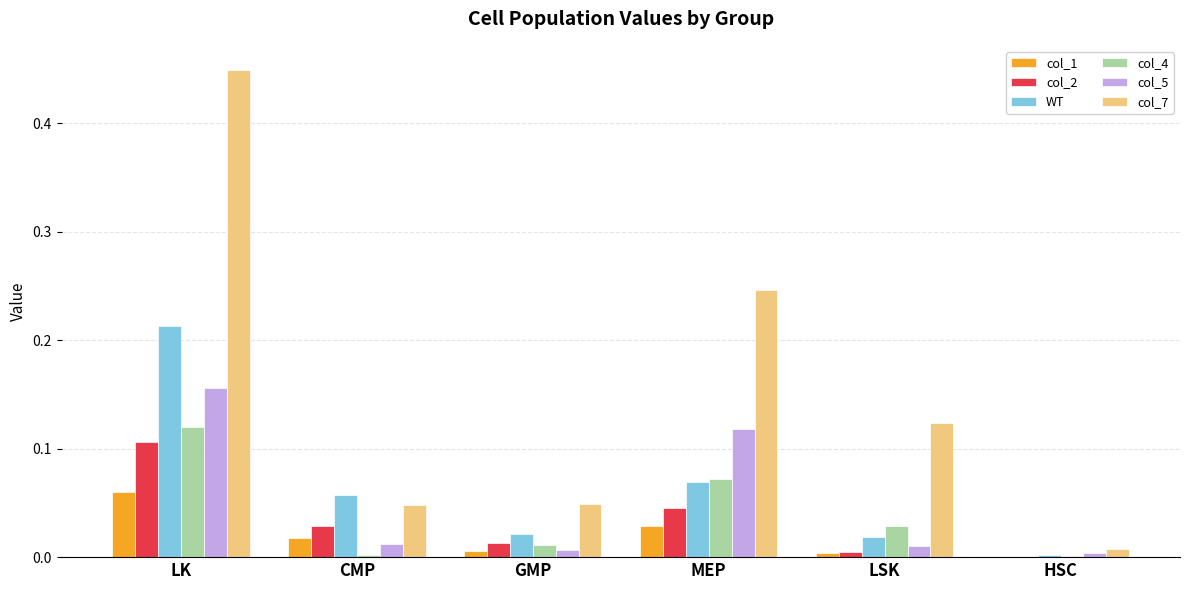

The value of WT at LSK is 0.0. True or false?

True